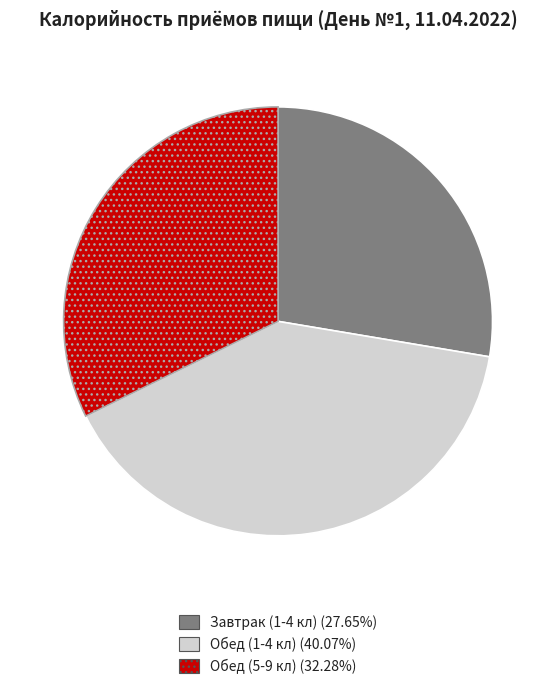

Is there any slice that represents more than half of the pie?

No